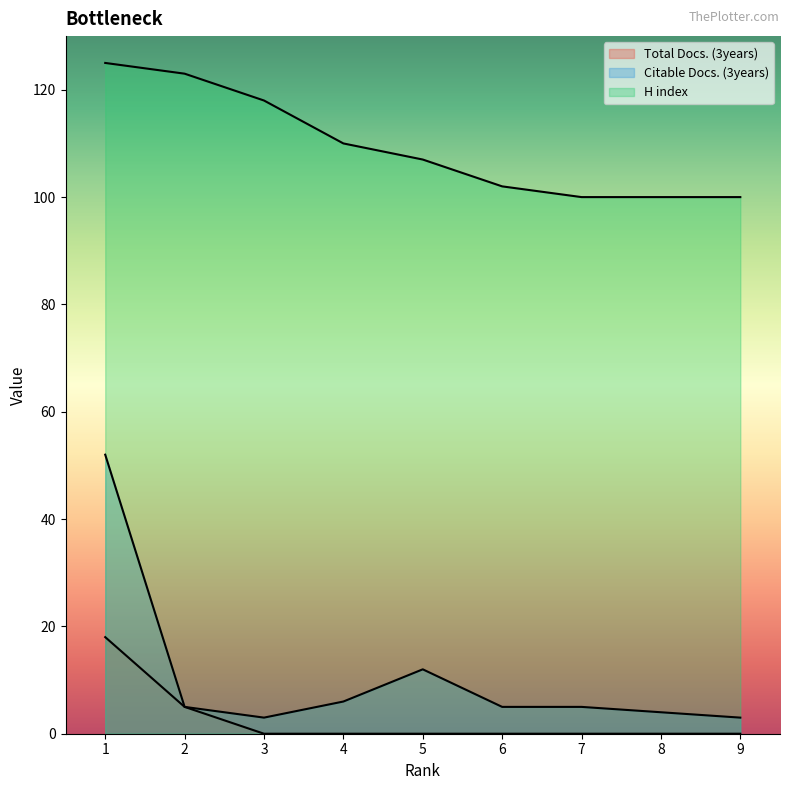

Which series has the widest spread of values?

Citable Docs. (3years)